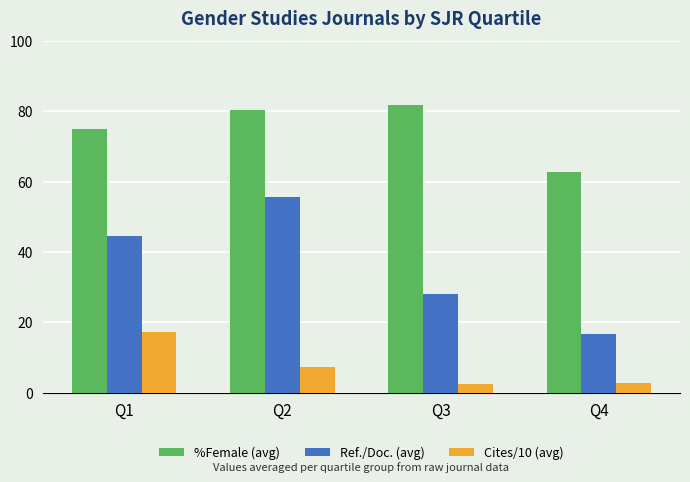

What is the average value of the Ref./Doc. (avg) series?

36.2